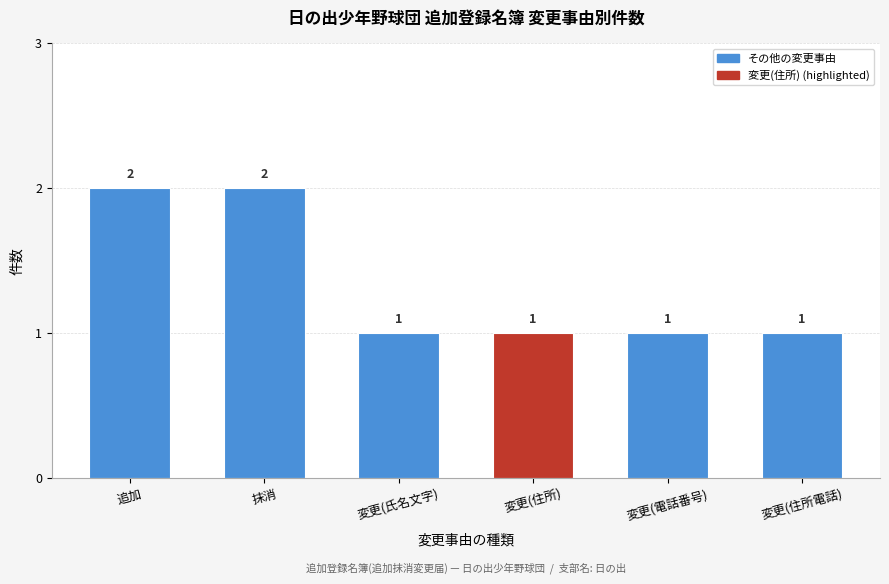

Reading left to right, extract all data points from this chart.

2	2	1	1	1	1